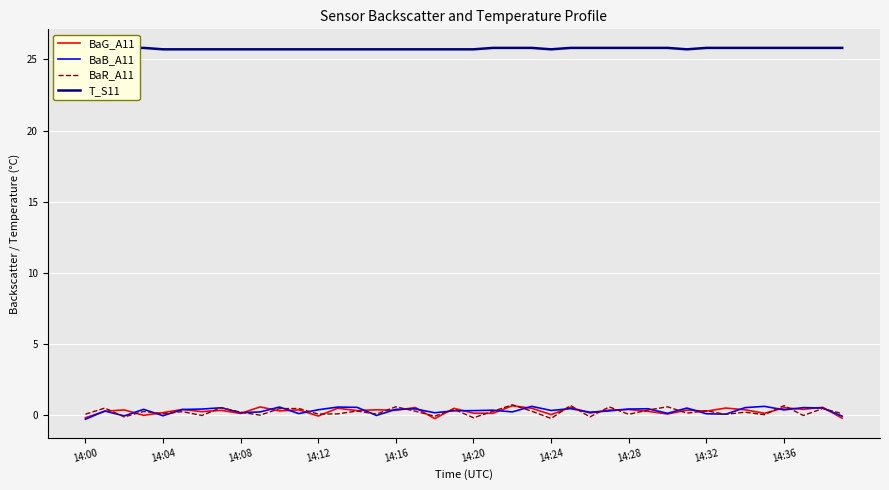

What is the lowest value of the T_S11 series?

25.7